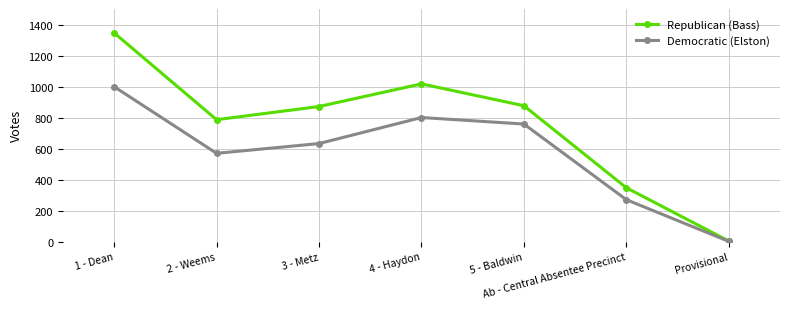

At which category is the sum across all series the highest?

1 - Dean